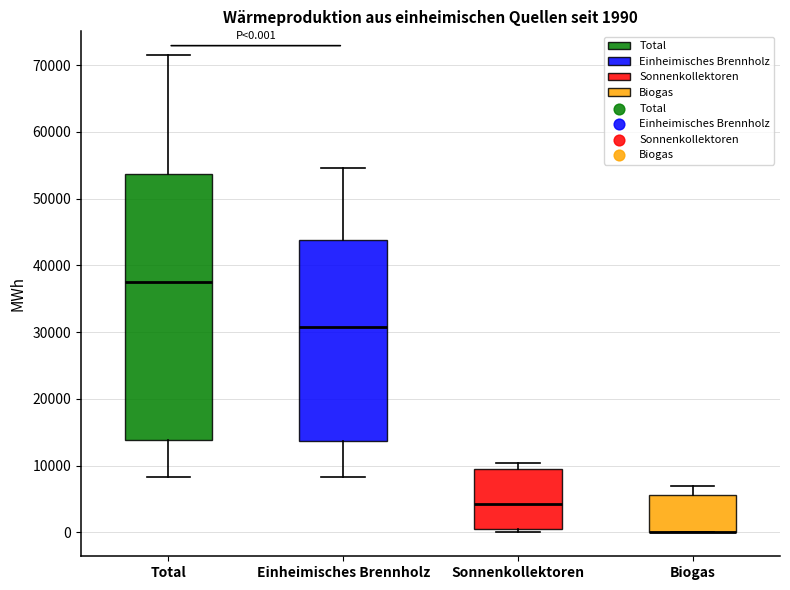

Comparing the boxes themselves (not the whiskers), which one is the tallest?

Total